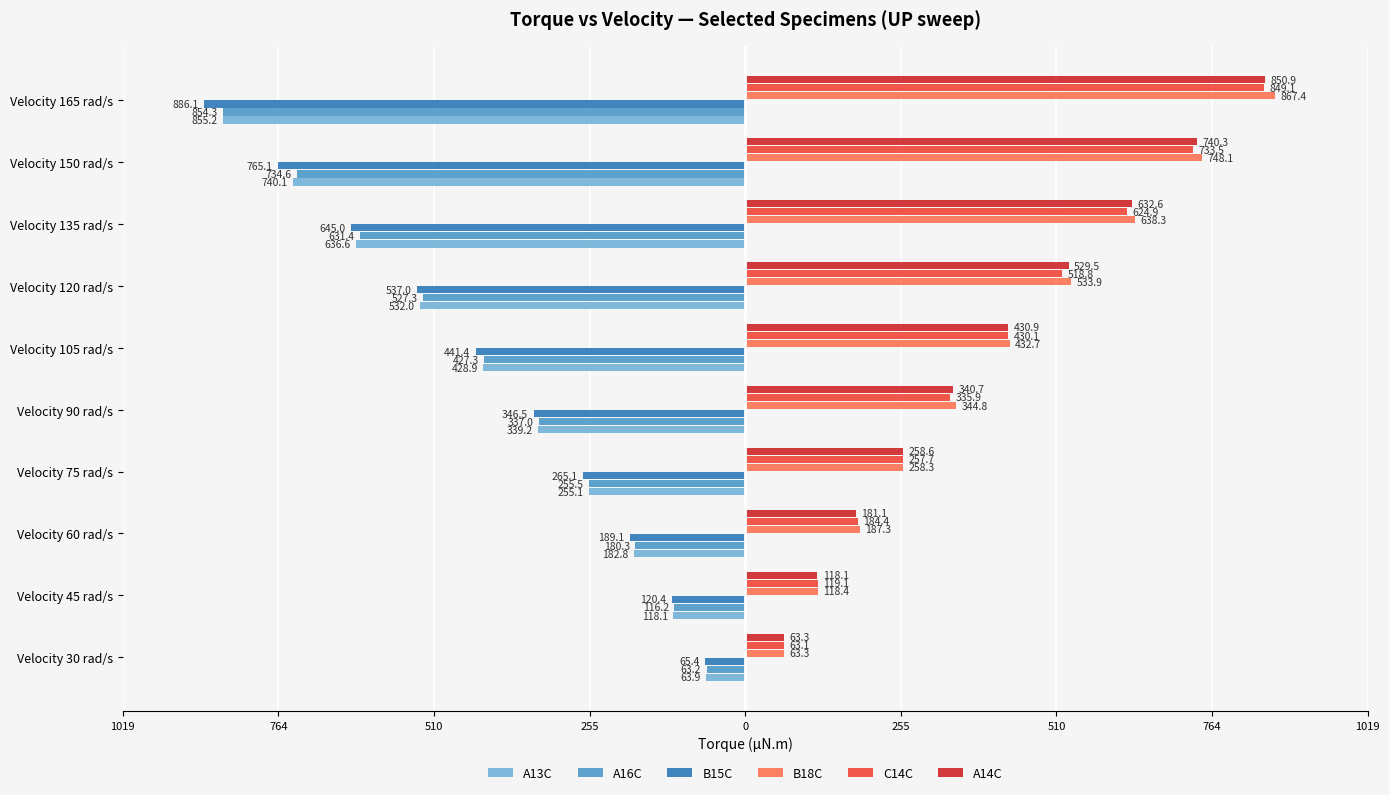

What are all the series names shown in the legend?

A13C, A16C, B15C, B18C, C14C, A14C